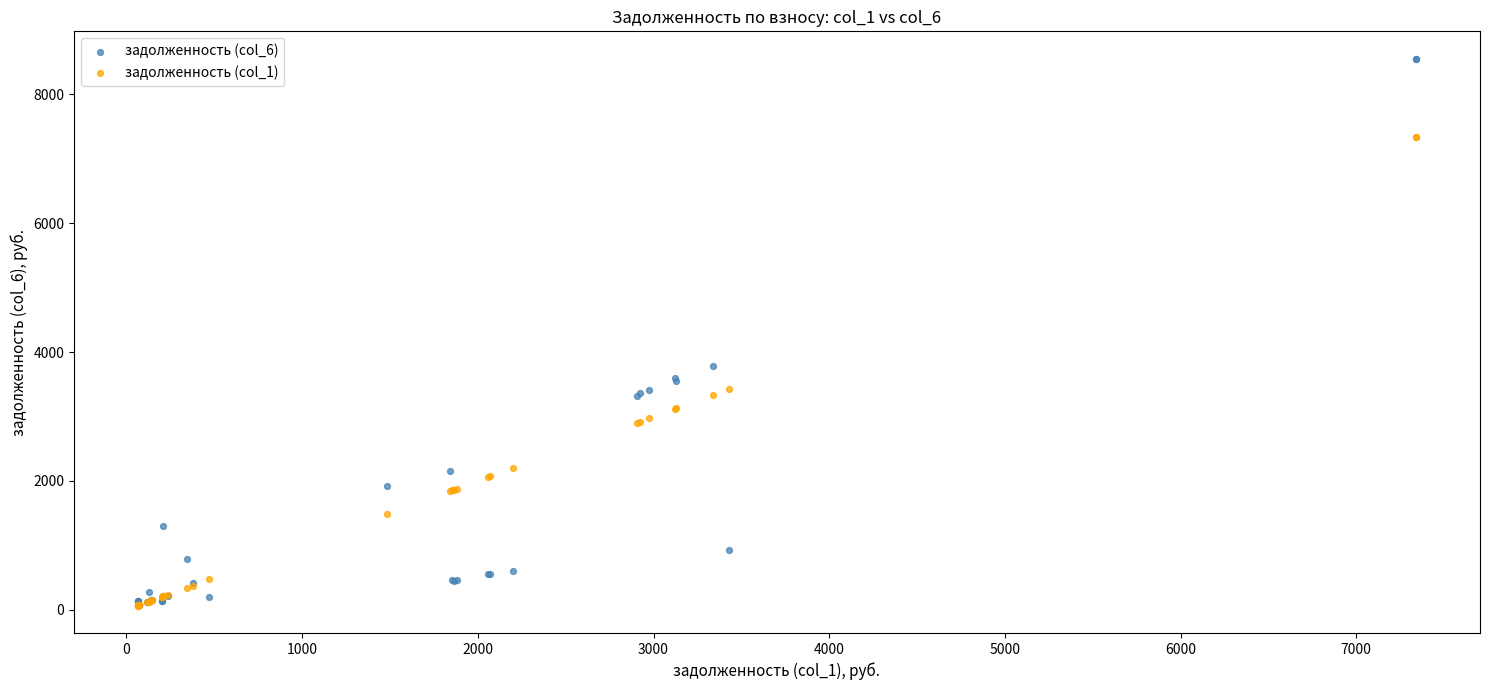

Across all series, what Y value is closest to 4310?

3780.7